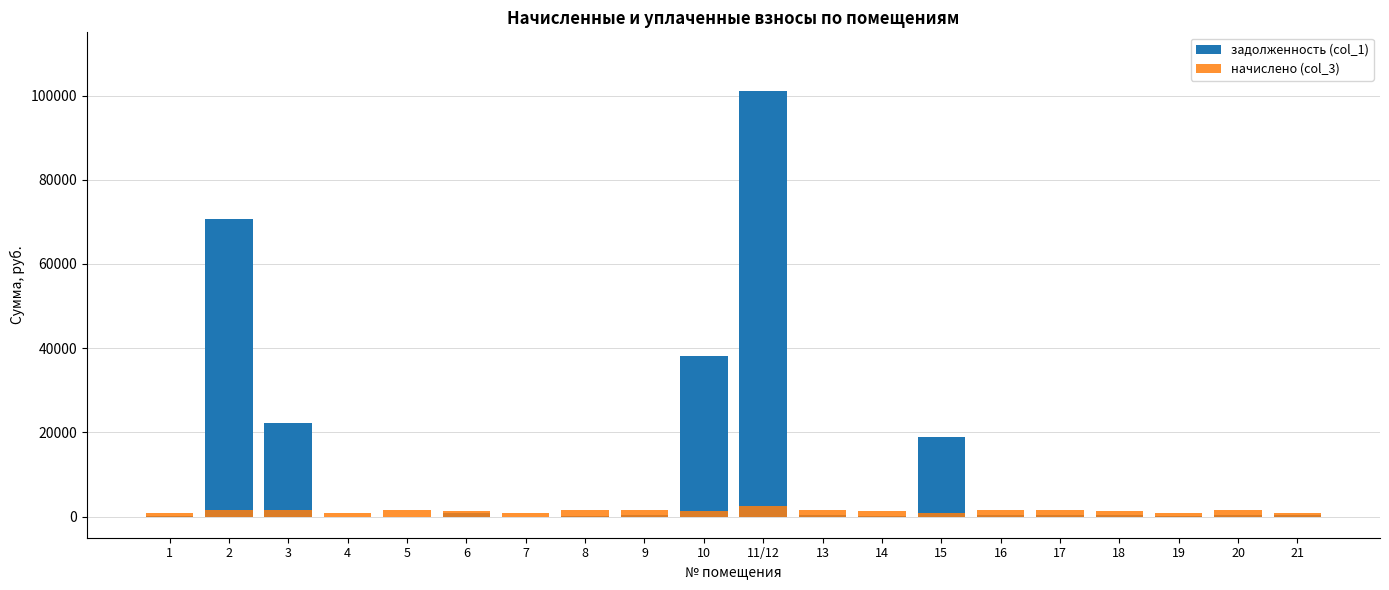

Where does the задолженность (col_1) series first go above 486?

2